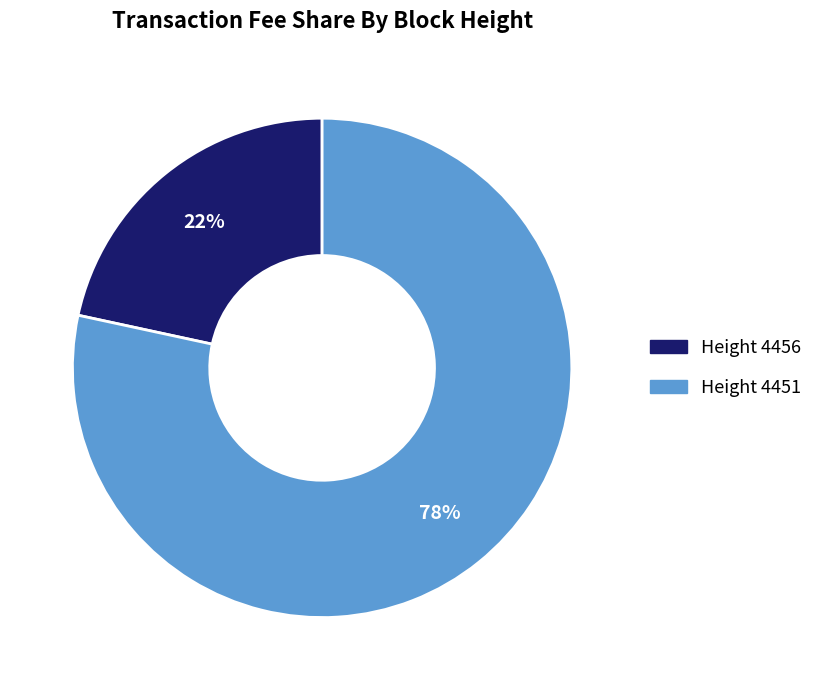

To the nearest percent, what is the average slice percentage?

50%